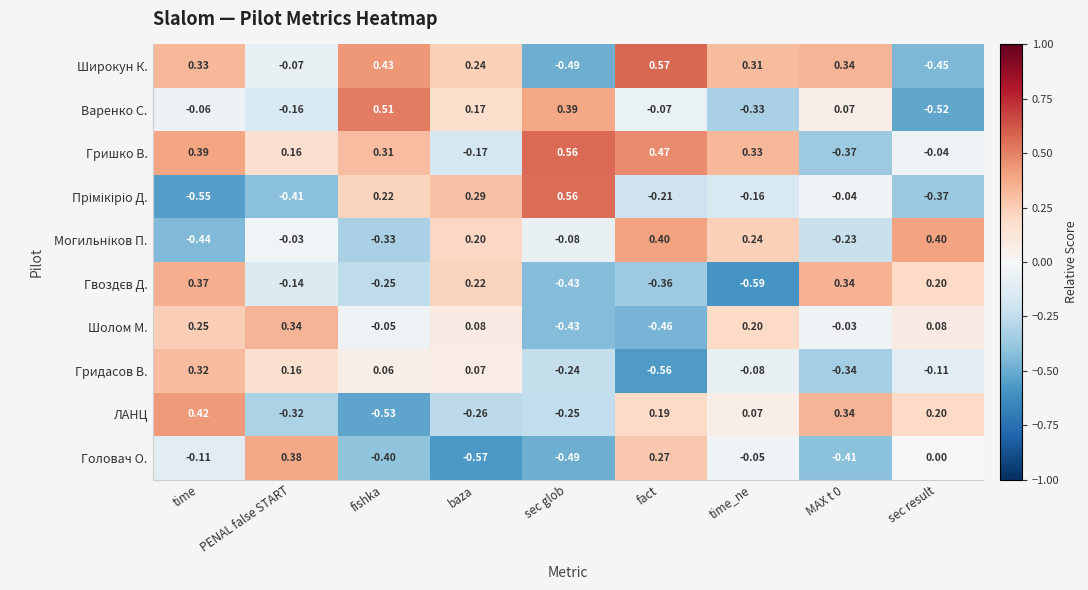

At which category is the sum across all series the highest?

time